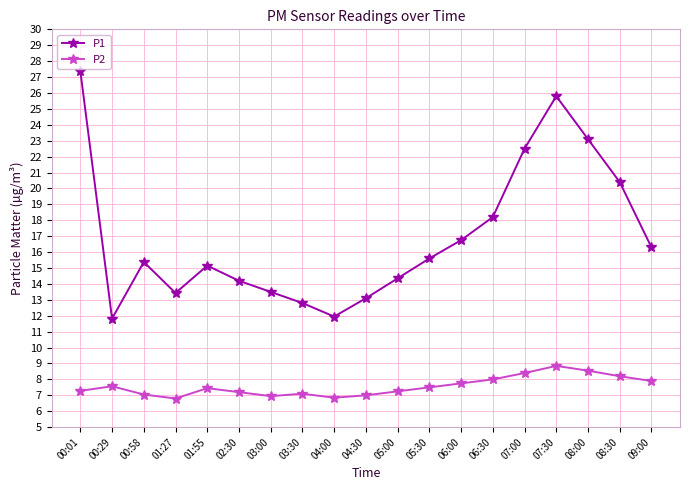

Is it true that P2 equals 4.2 at 00:29?

False